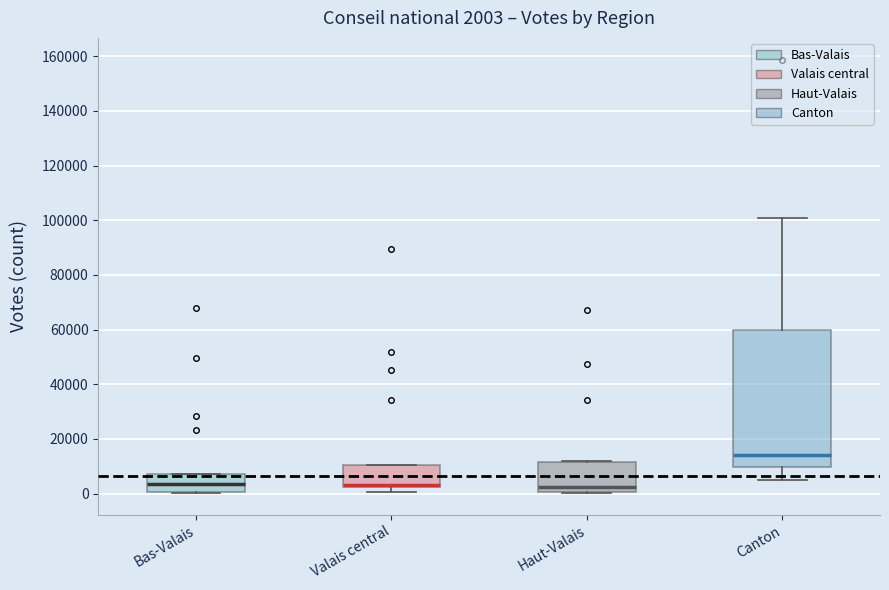

Comparing the boxes themselves (not the whiskers), which one is the tallest?

Canton